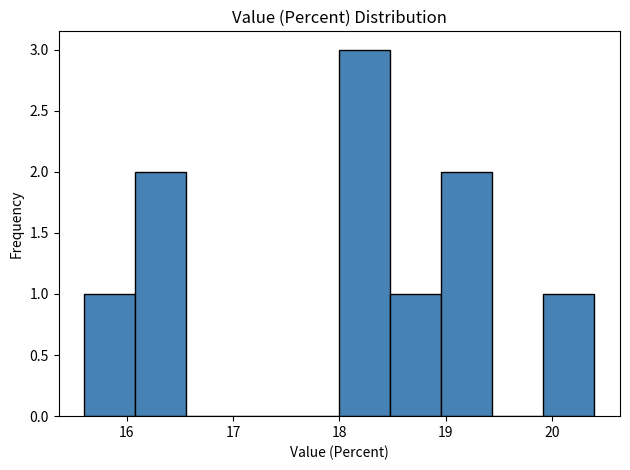

How tall is the bar that spans 18.00 to 18.48 on the x-axis? Neither the bar edges nor the heights are printed on the chart, so give them approximately, as read against the axes.

3